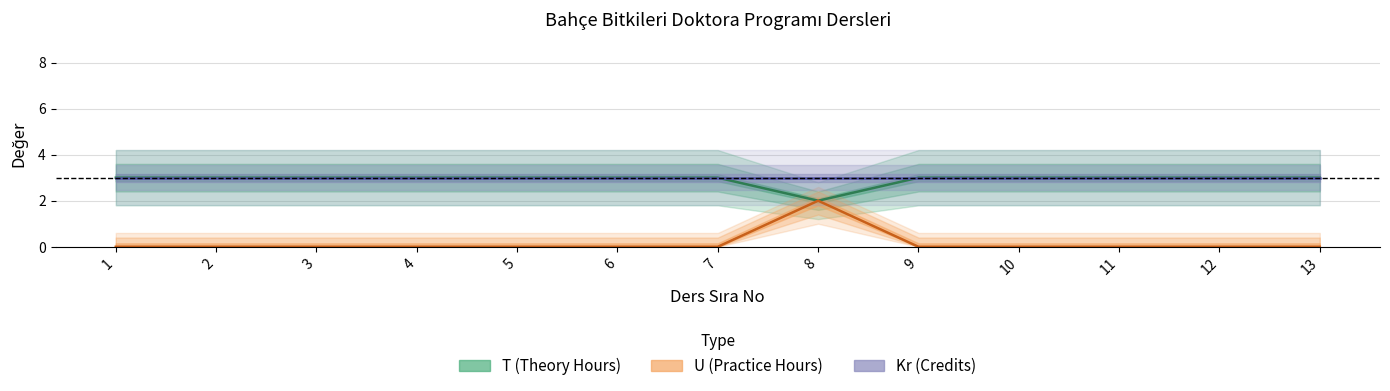

What are all the series names shown in the legend?

T (Theory Hours), U (Practice Hours), Kr (Credits)